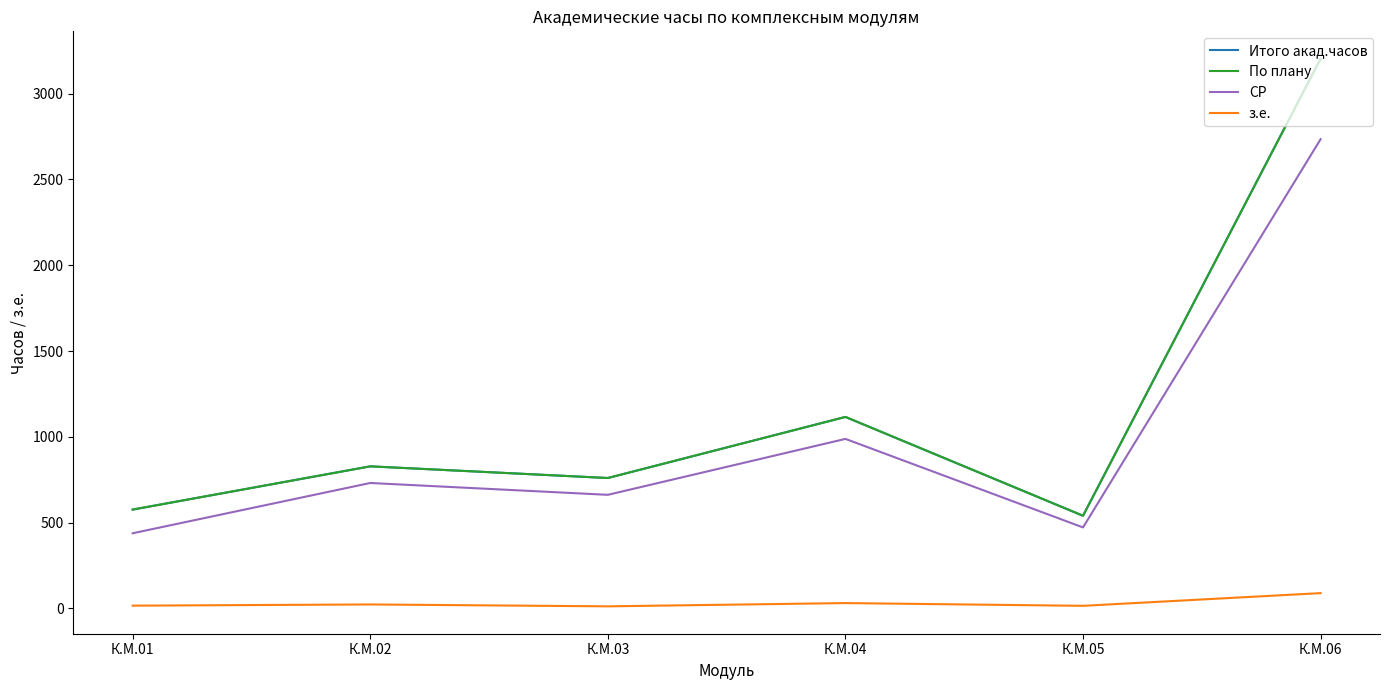

How many lines are shown in the chart?

4